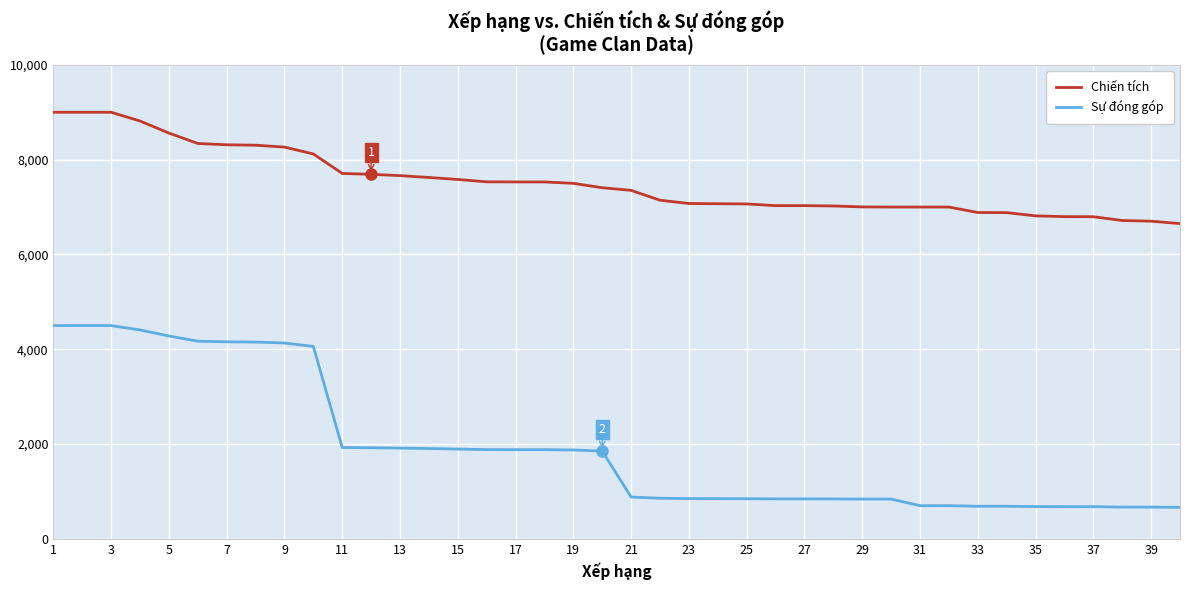

True or false: Sự đóng góp and Chiến tích cross at least once.

False